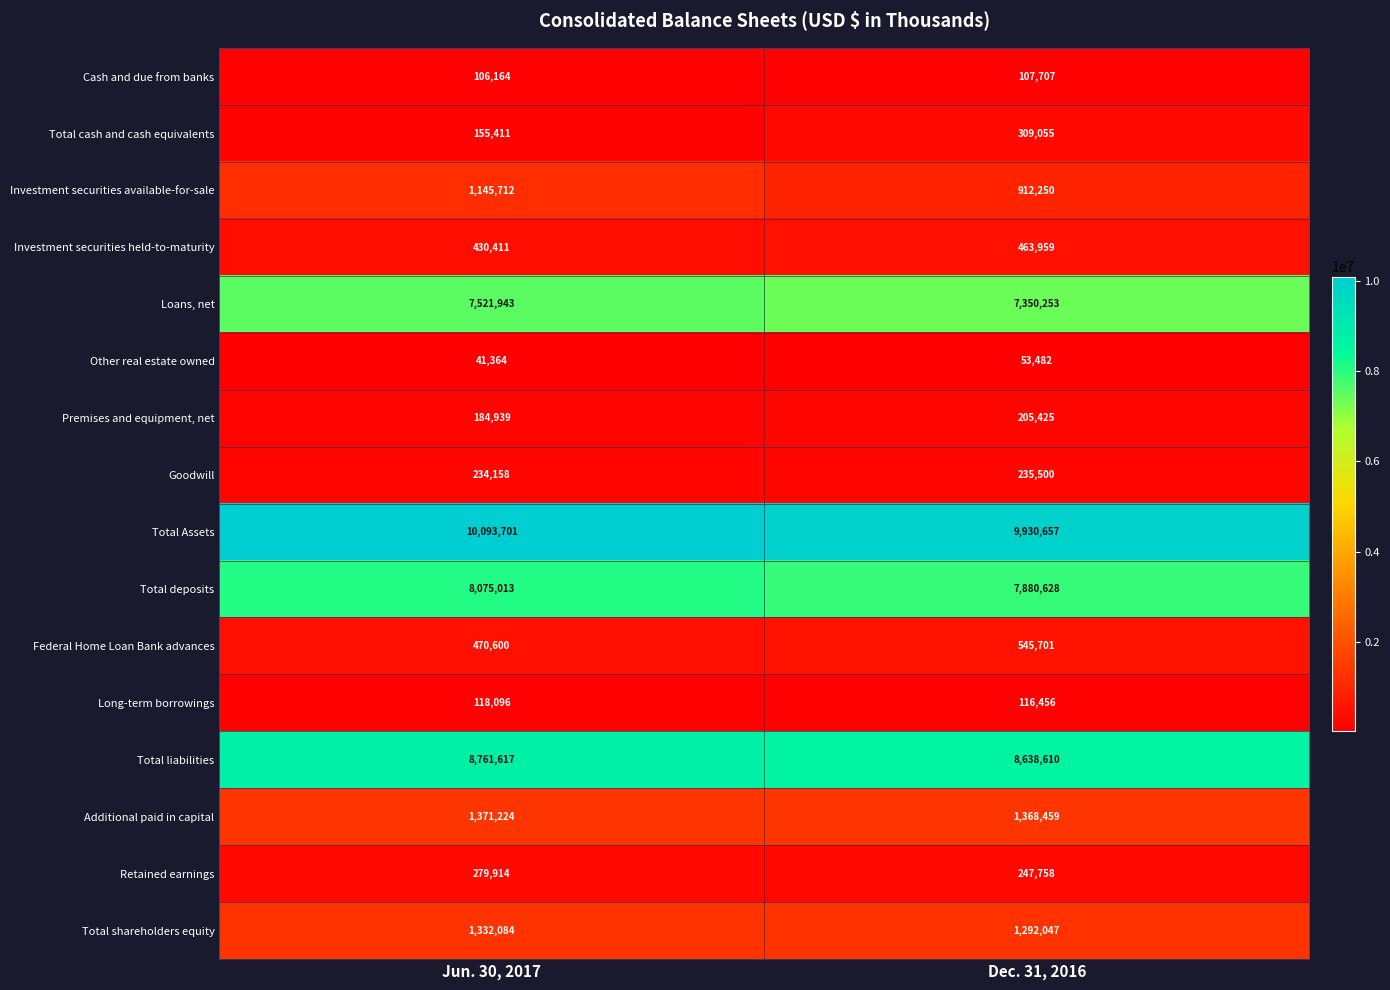

What is the smallest value displayed?

41364